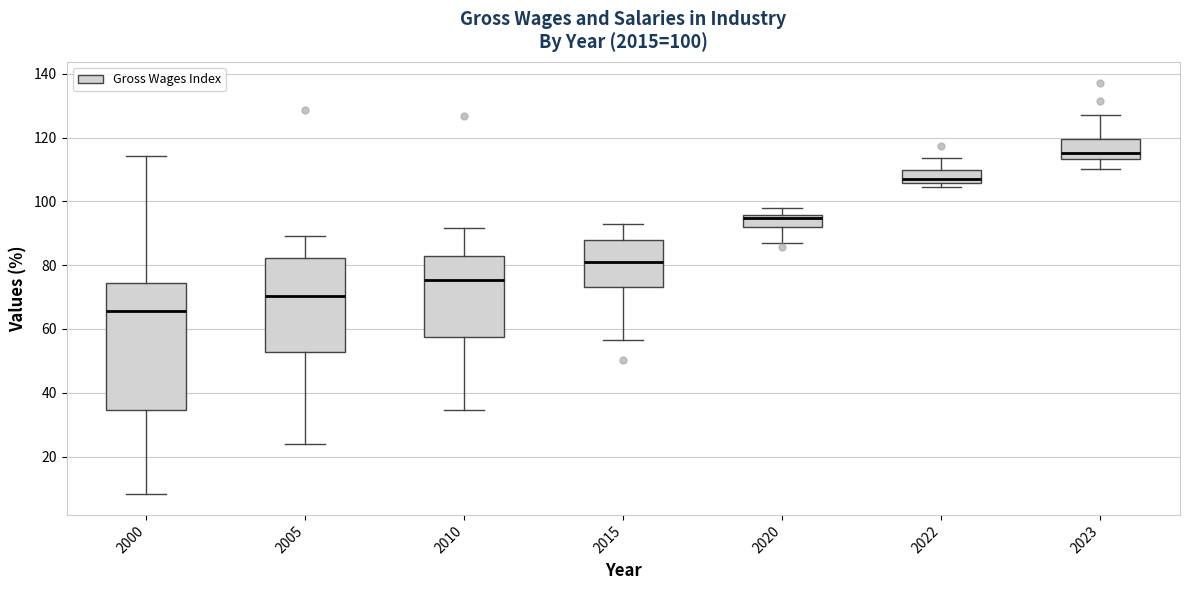

Which box has the lowest median line?

2000